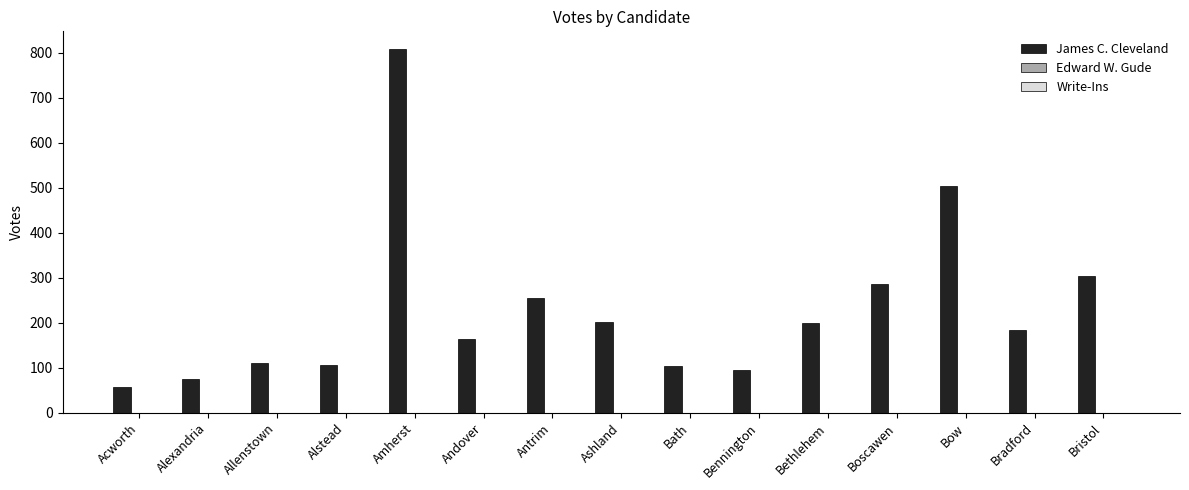

At which label is the value closest to 432?

Bow